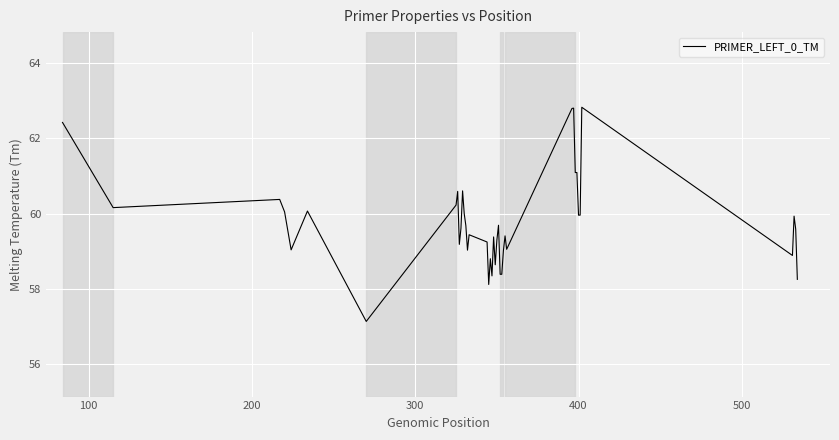

Does the chart have visible grid lines?

Yes